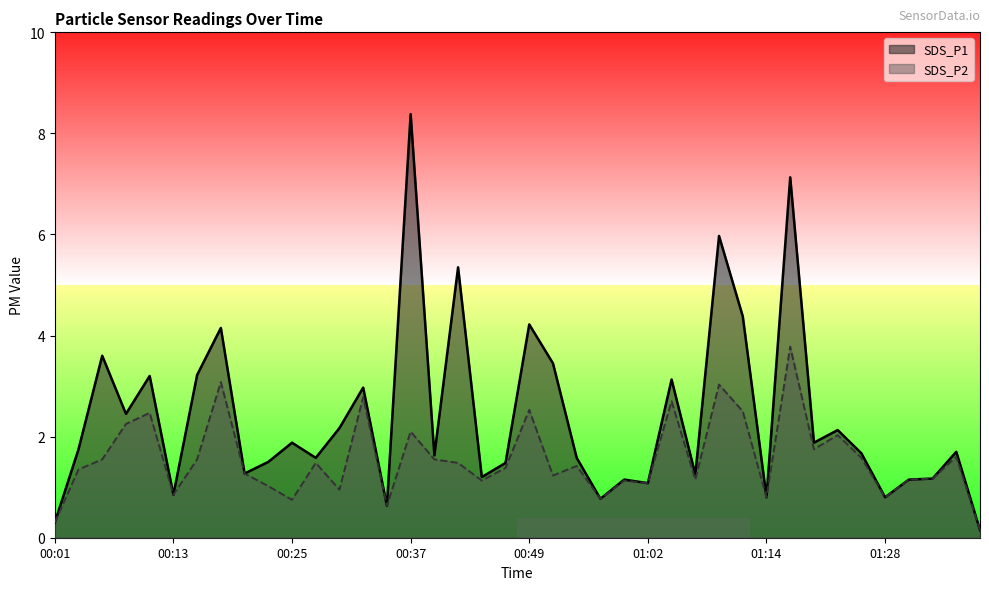

What is the lowest value of the SDS_P2 series?

0.1